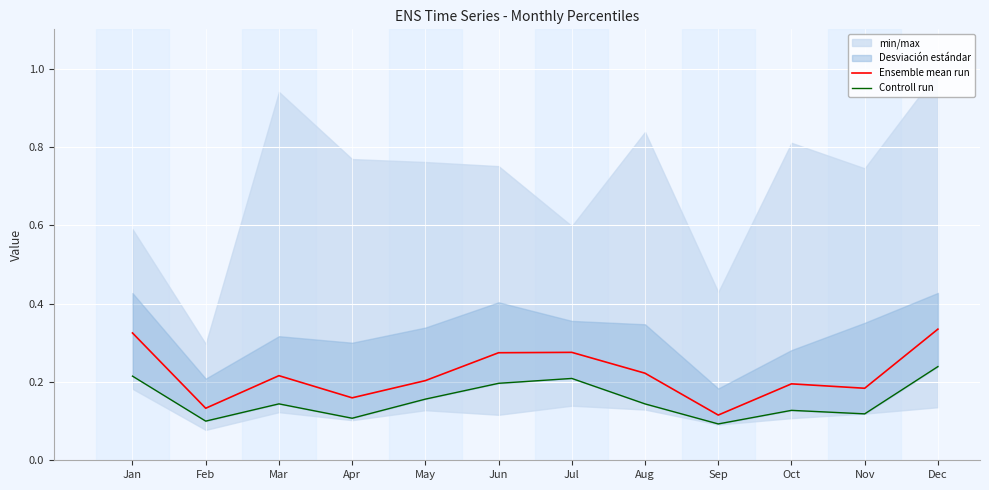

Rank the series by their maximum value, from lowest to highest.

Controll run, Ensemble mean run